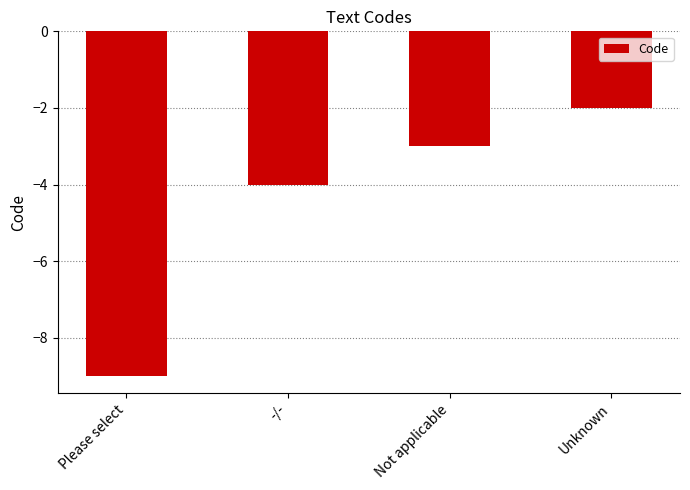

Reading left to right, transcribe all the data shown in this chart.

-9	-4	-3	-2